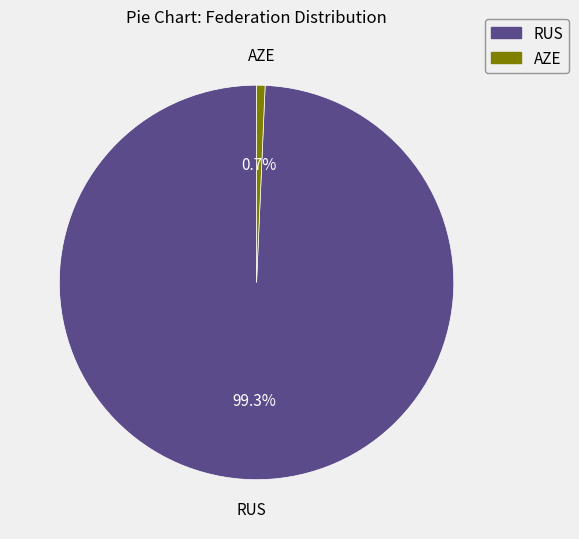

To the nearest percent, what is the difference between the largest and smallest slice percentages?

99%